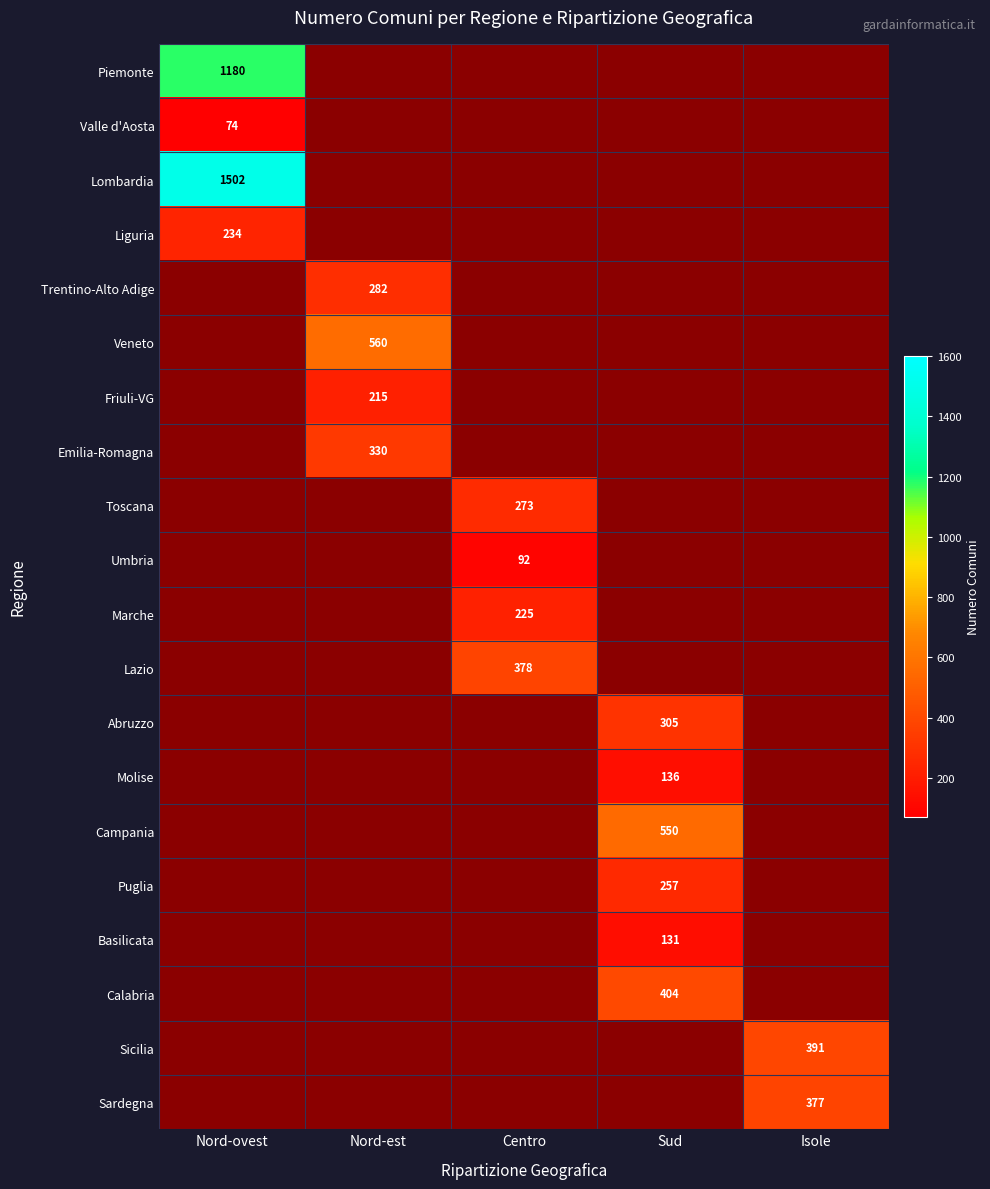

What is the greatest value displayed?

1502.0